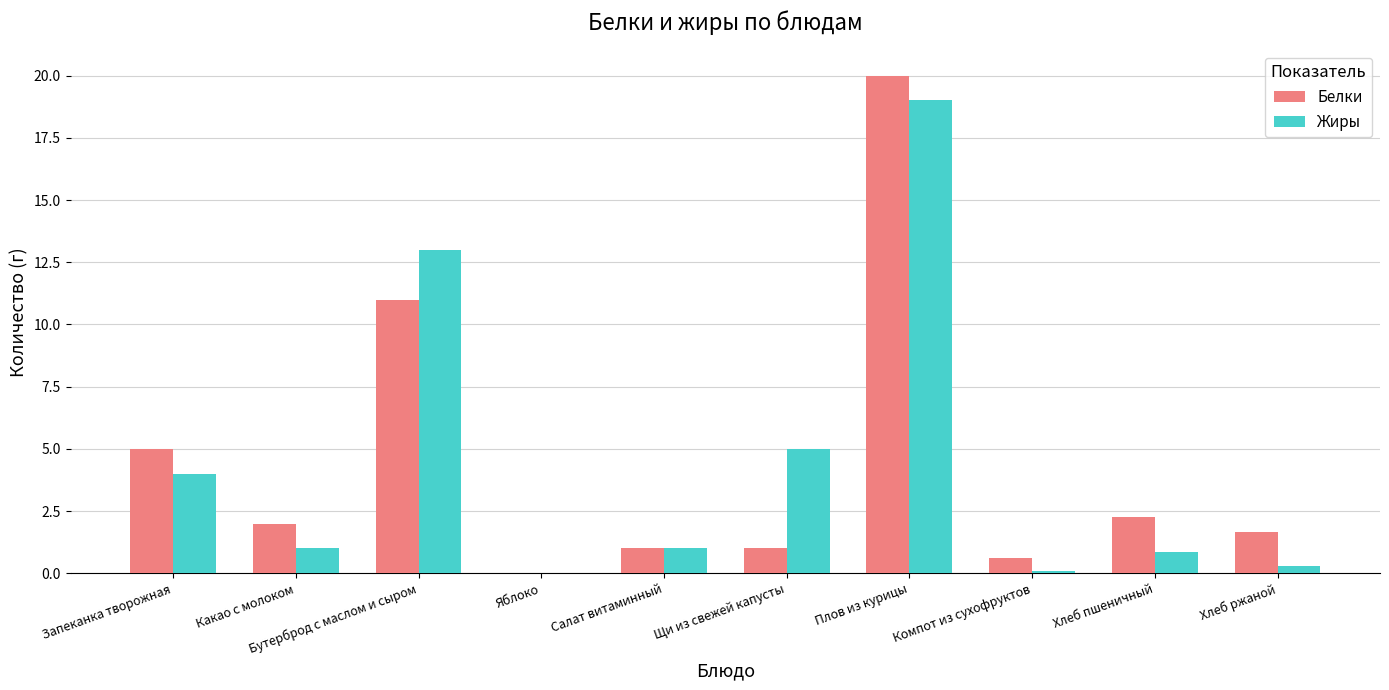

What is the maximum value shown in the chart?

20.0